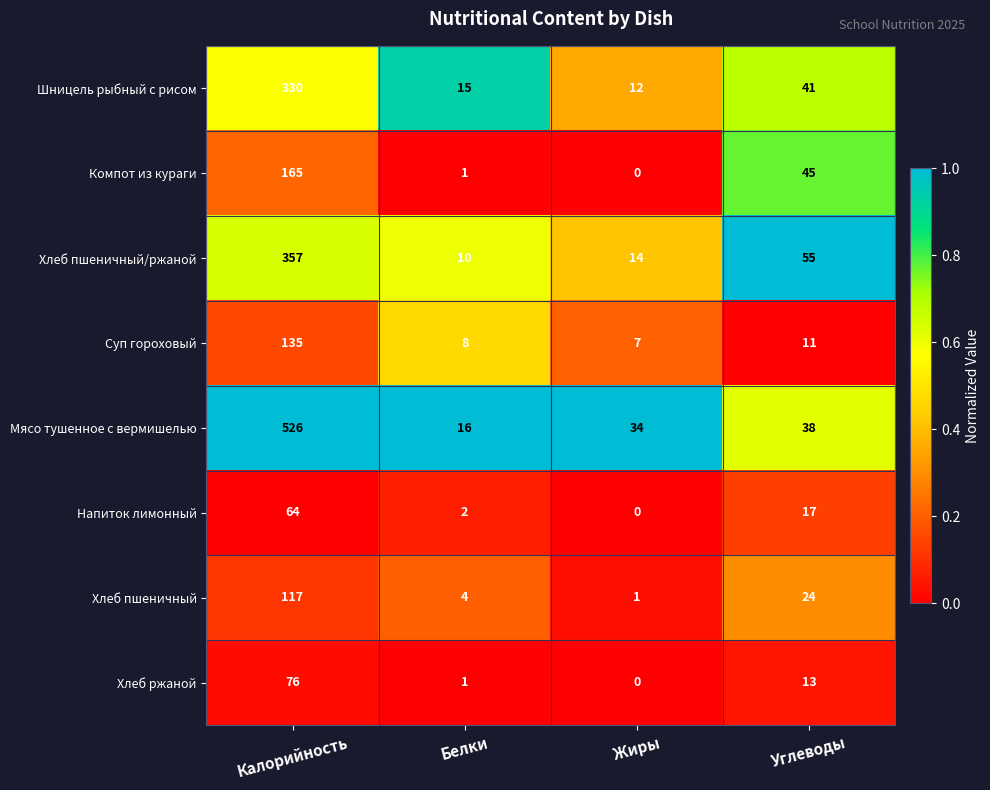

What is the approximate value of Суп гороховый at Калорийность, to the nearest 5?

135